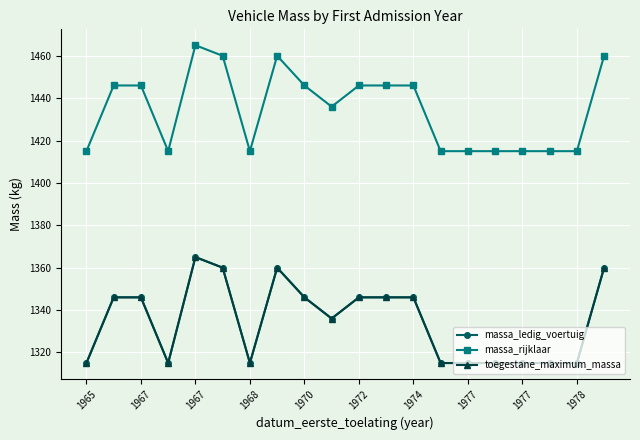

True or false: massa_ledig_voertuig and toegestane_maximum_massa intersect in this chart.

False